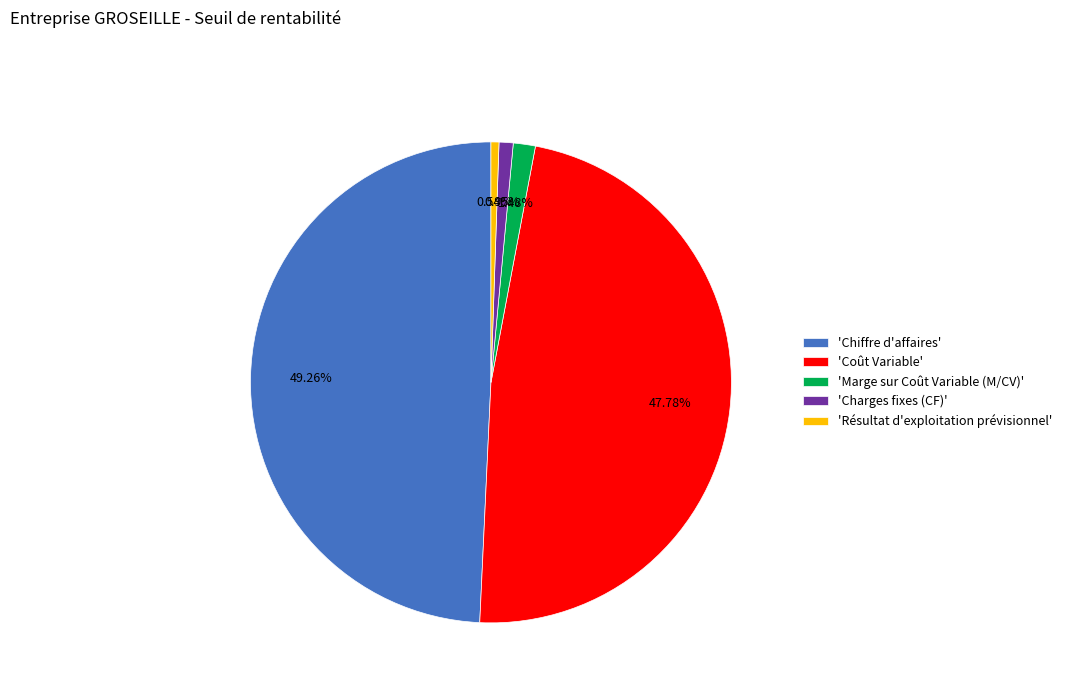

To the nearest percent, what is the difference between the largest and smallest slice percentages?

49%